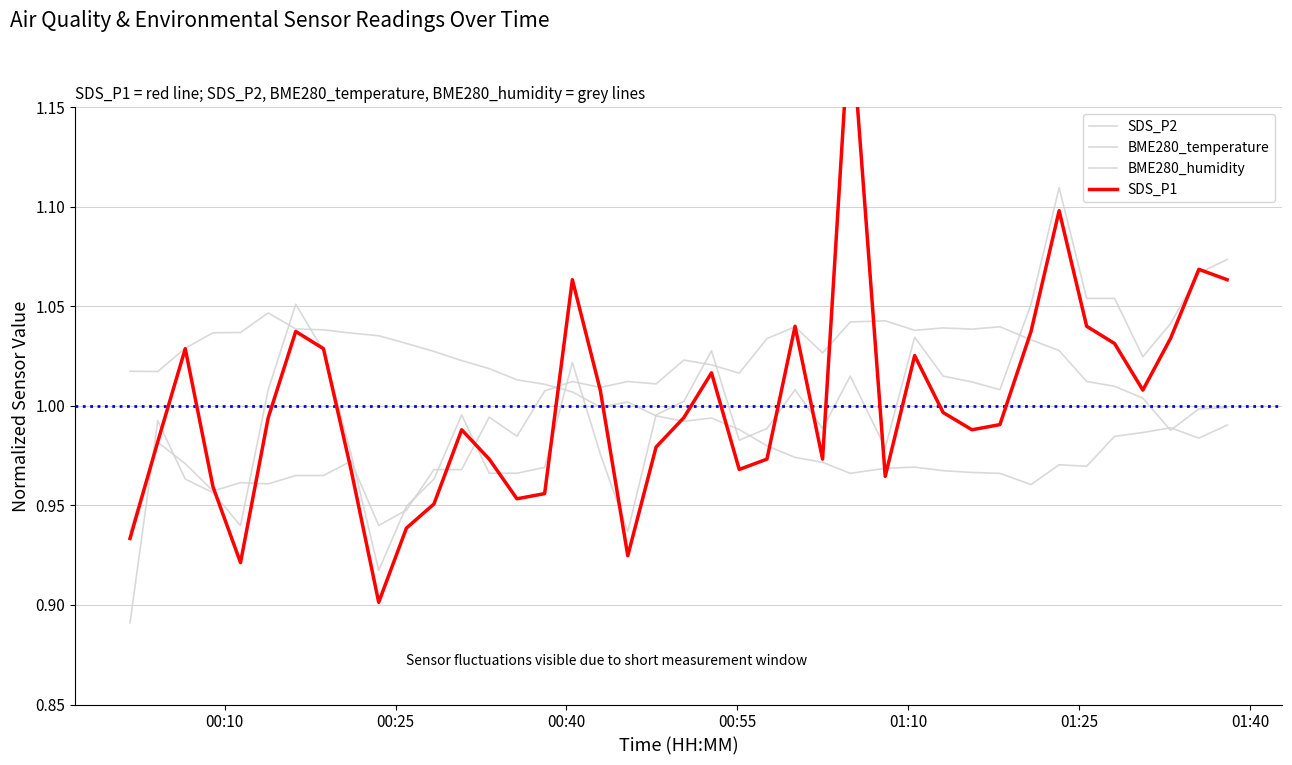

What are all the series names shown in the legend?

SDS_P2, BME280_temperature, BME280_humidity, SDS_P1